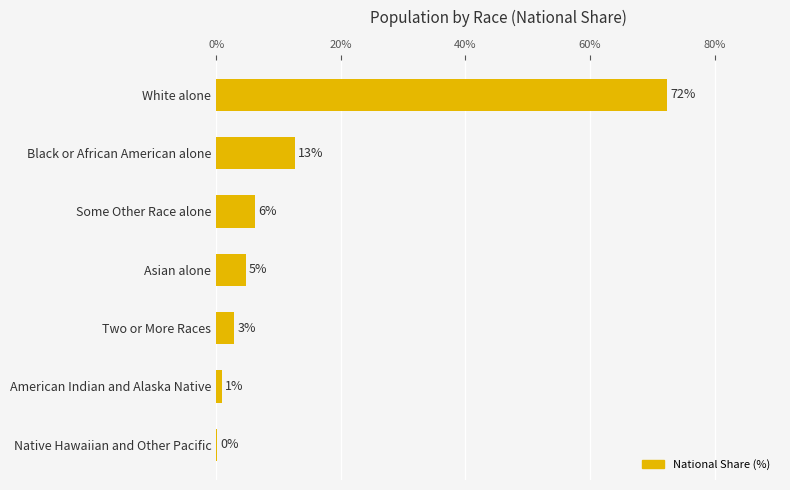

Are the bars horizontal?

Yes